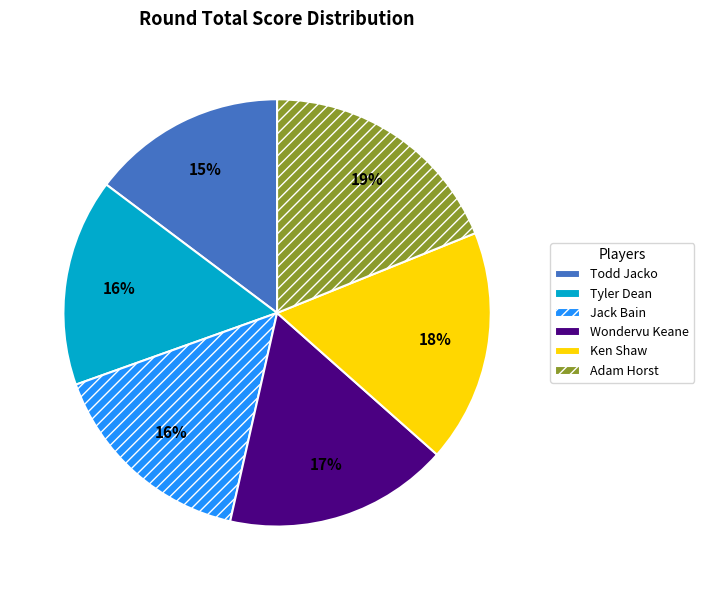

Is it true that Ken Shaw is 11% of the pie?

False